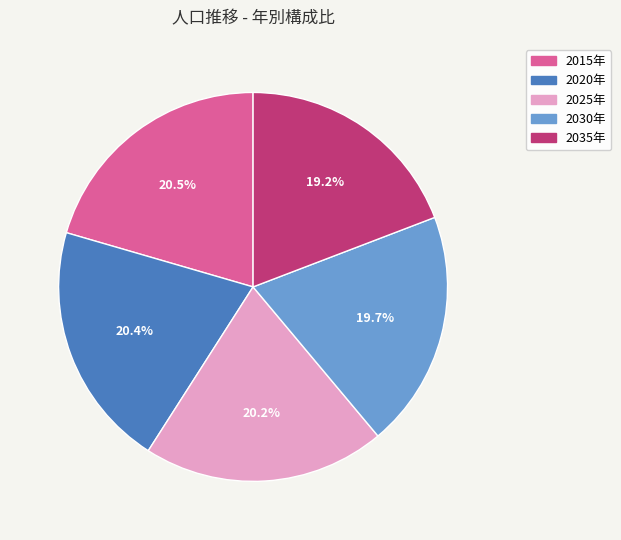

The 2030年 slice represents 10% of the pie. True or false?

False